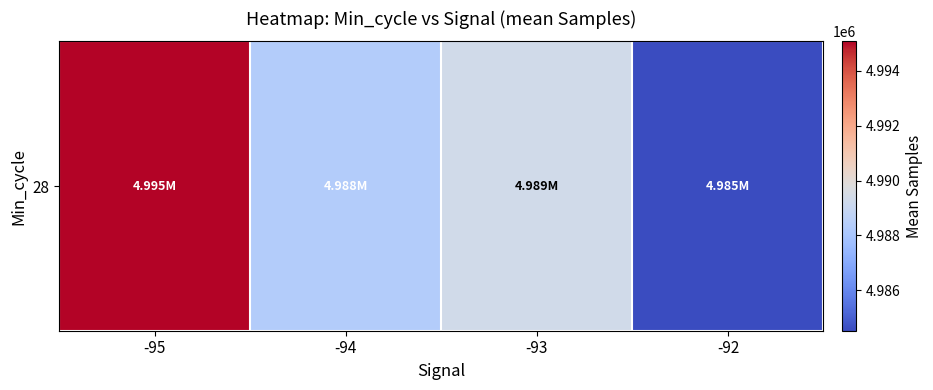

What is the greatest value displayed?

4995067.0